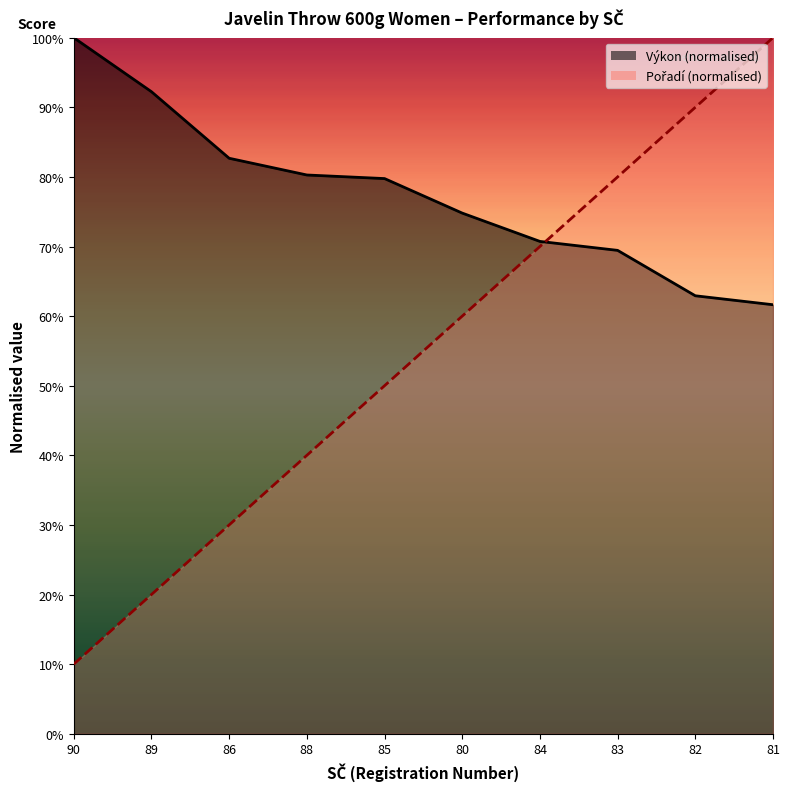

What is the difference between the highest and lowest values at 80?

0.1